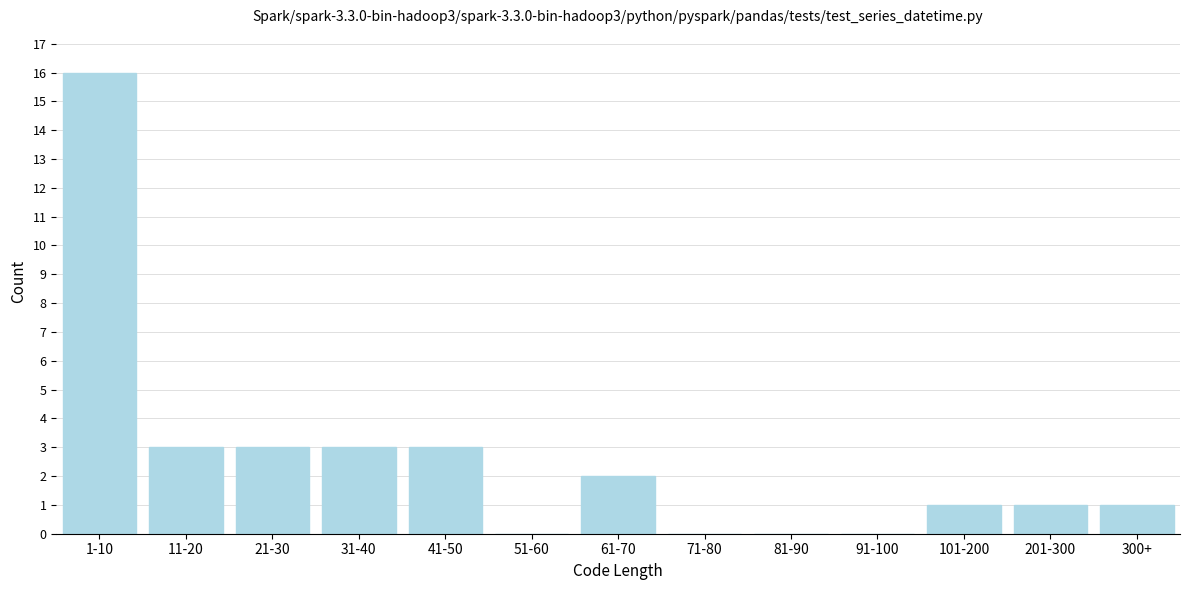

Reading right to left, extract all data points from this chart.

300+=1	201-300=1	101-200=1	91-100=0	81-90=0	71-80=0	61-70=2	51-60=0	41-50=3	31-40=3	21-30=3	11-20=3	1-10=16